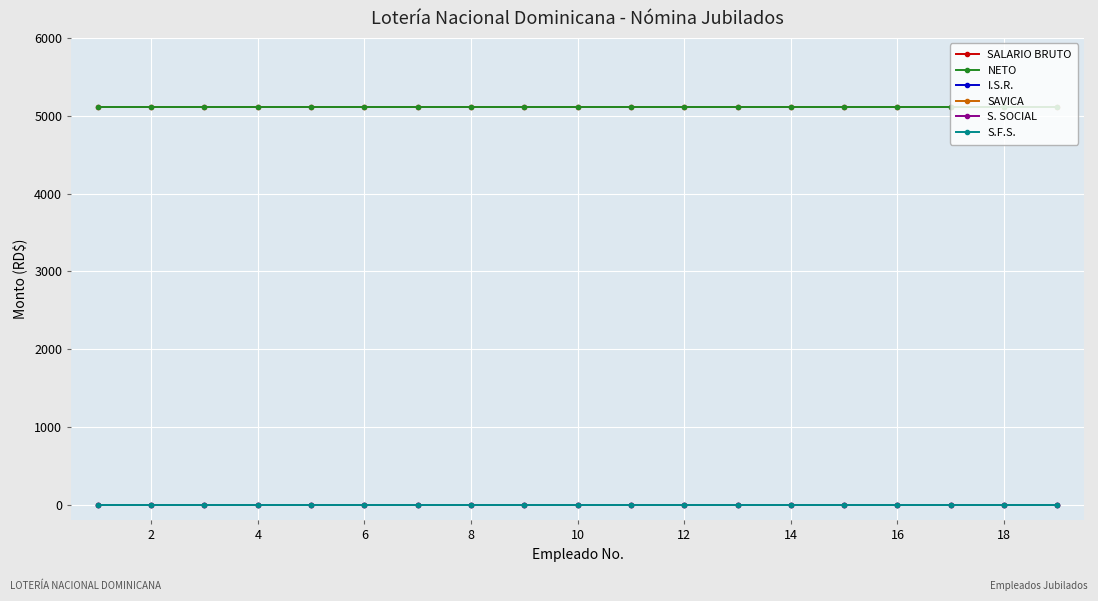

Is this an area chart (filled region under the line)?

No